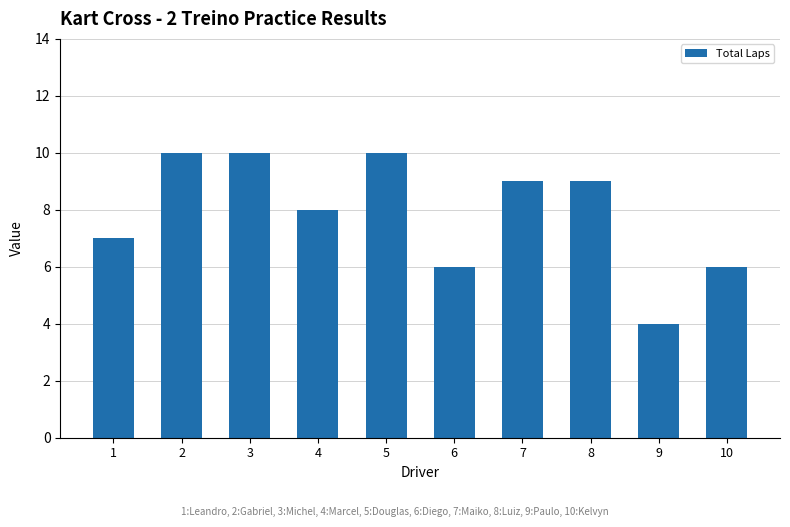

Is it true that the value at 5 is 17?

False